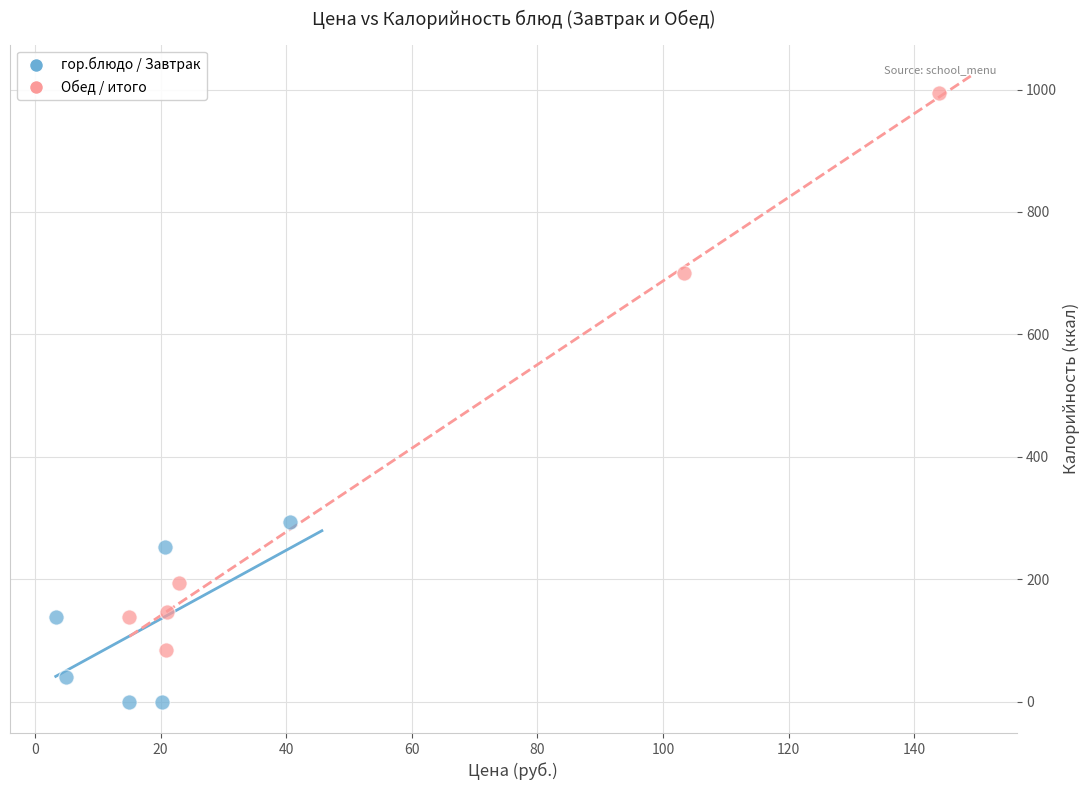

Which series contains the lowest Y value?

гор.блюдо / Завтрак